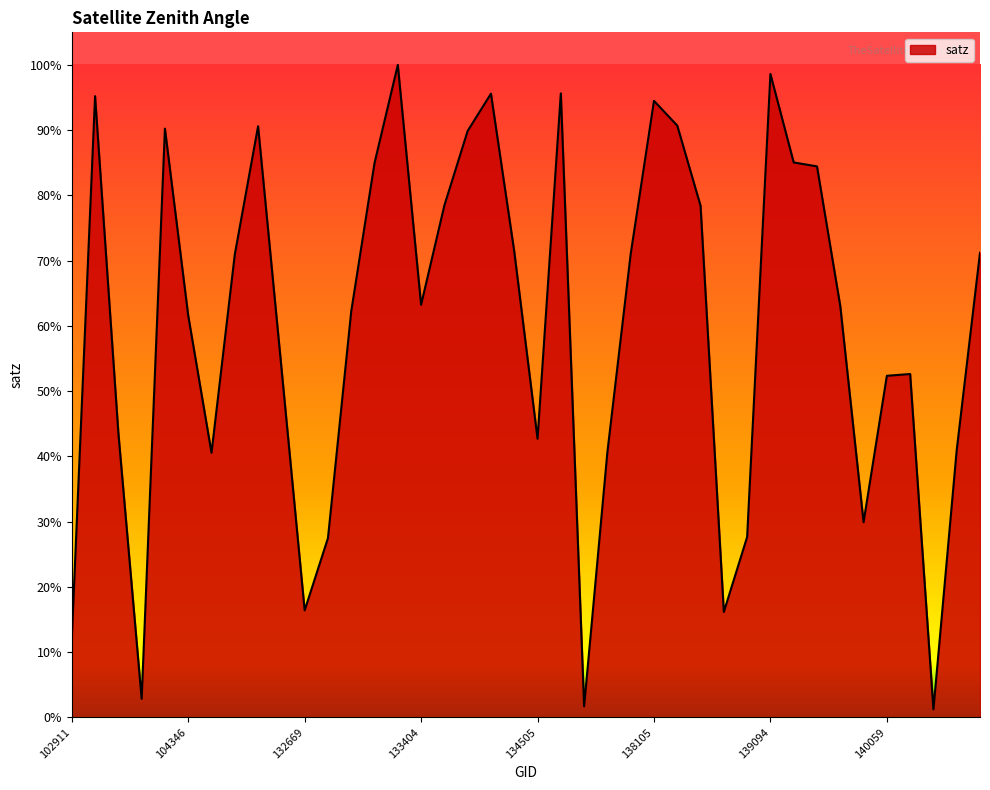

What is the difference between the maximum and minimum values?

98.8